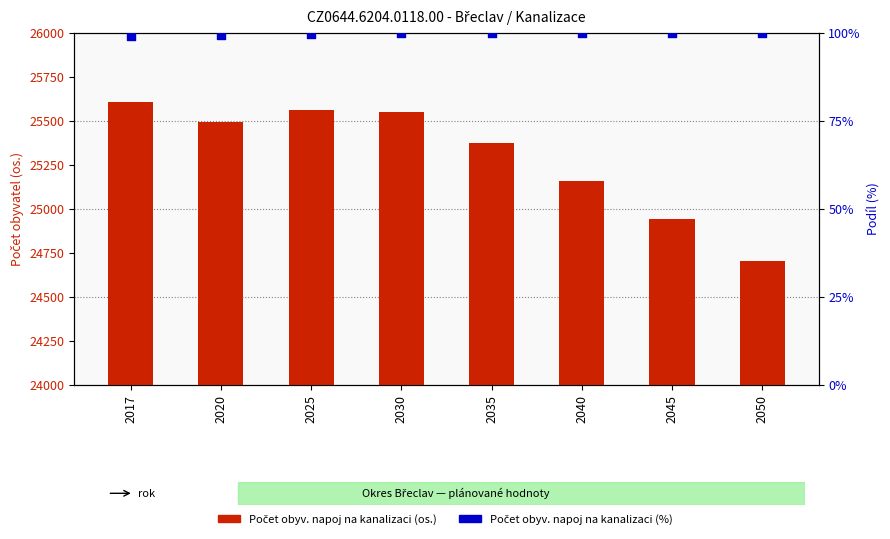

What are all the series names shown in the legend?

Počet obyv. napoj na kanalizaci (os.), Počet obyv. napoj na kanalizaci (%)